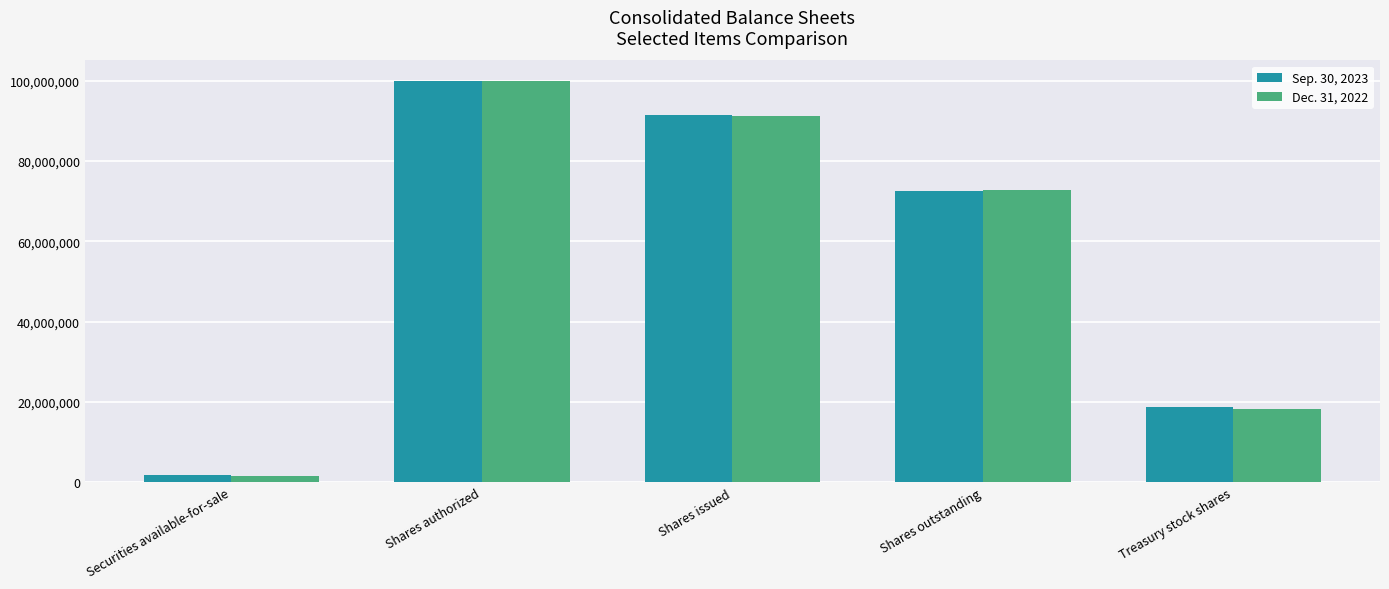

Reading right to left, extract all data points from this chart.

Sep. 30, 2023: 18723553	72586992	91310545	100000000	1684951
Dec. 31, 2022: 18348463	72742151	91090614	100000000	1622173